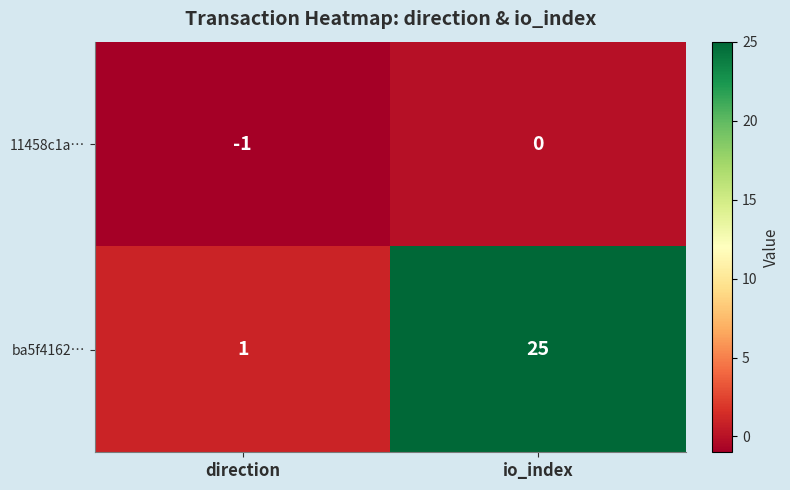

Which series has the largest total across all categories?

ba5f4162…